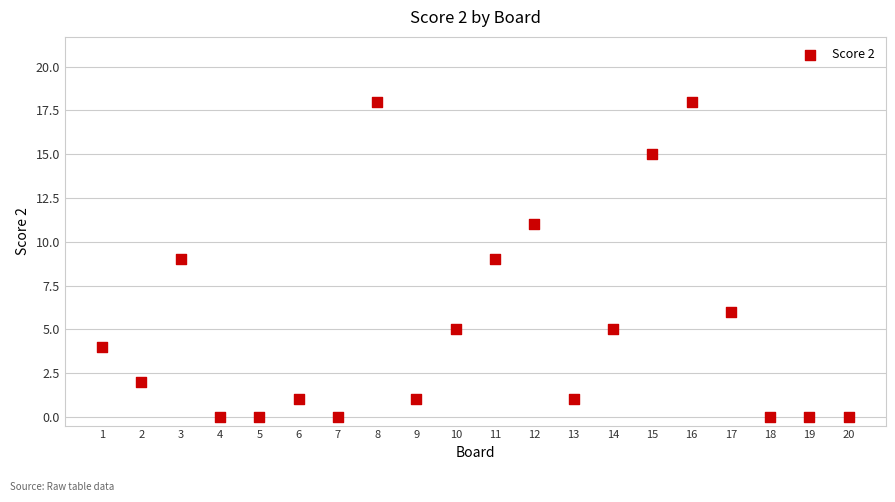

What is the range of X values (max minus min)?

19